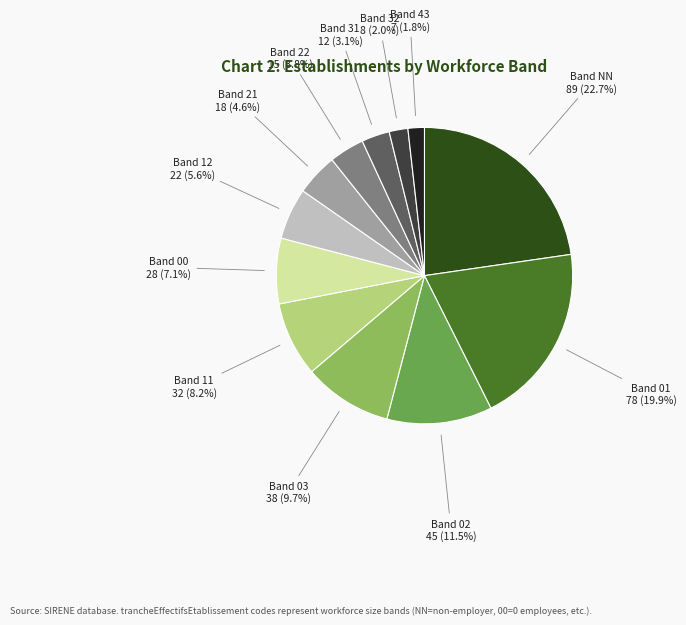

Does any single category account for the majority?

No